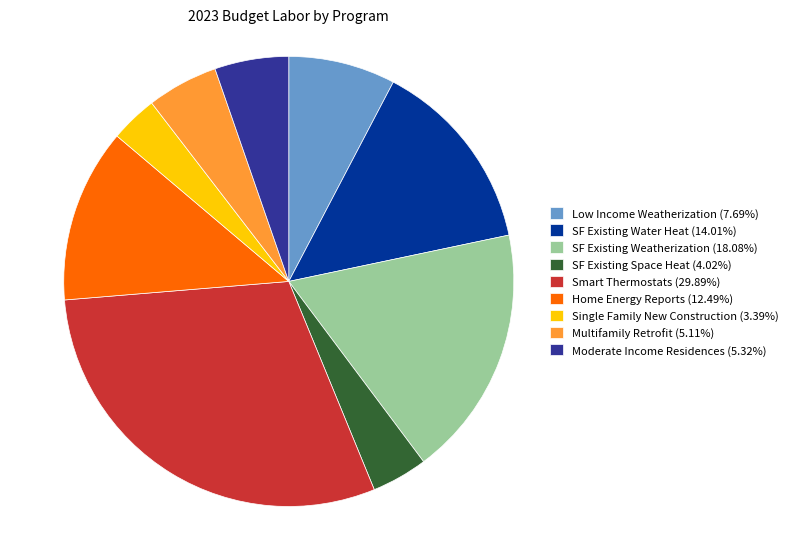

Is SF Existing Water Heat (14.01%) the majority of the pie?

No